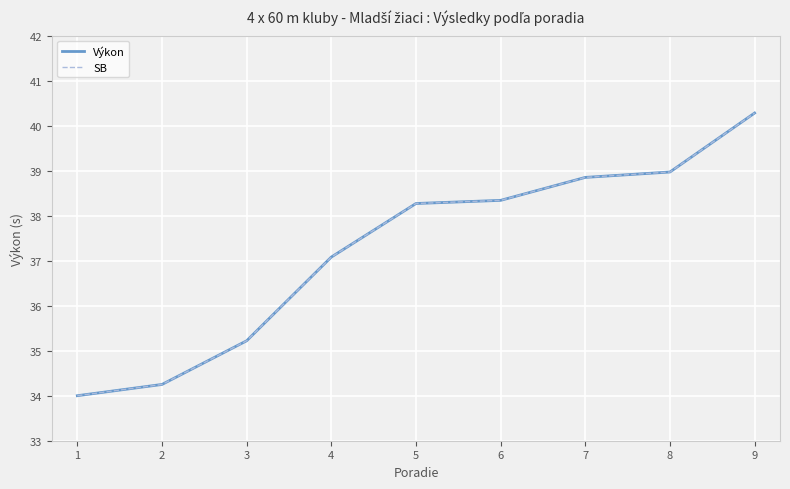

Is this an area chart (filled region under the line)?

No